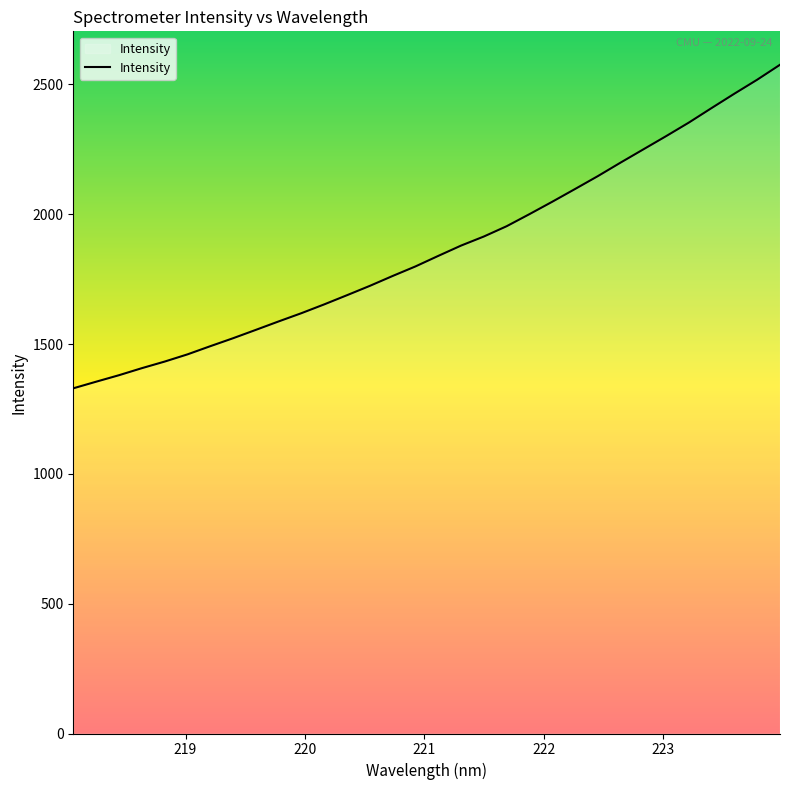

What is the greatest value displayed?

2575.7